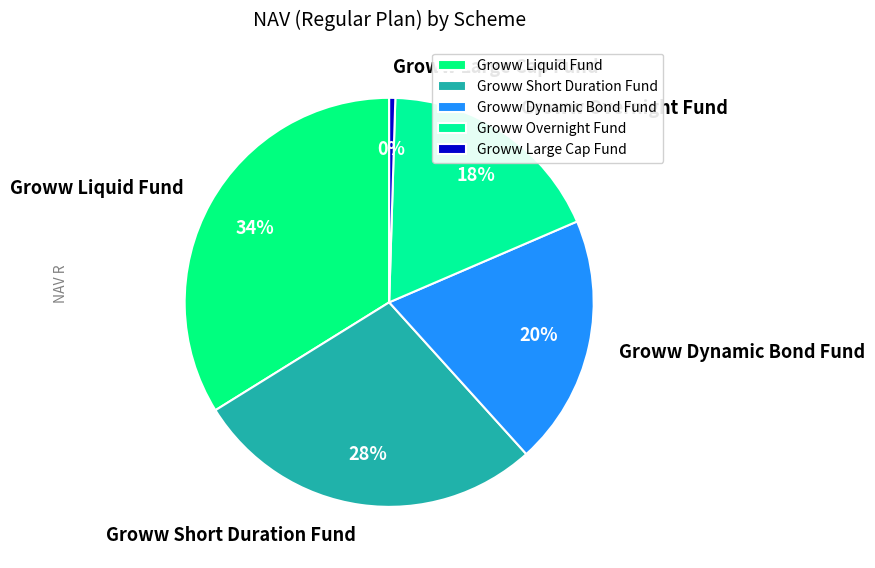

True or false: Groww Short Duration Fund accounts for 28% of the total.

True